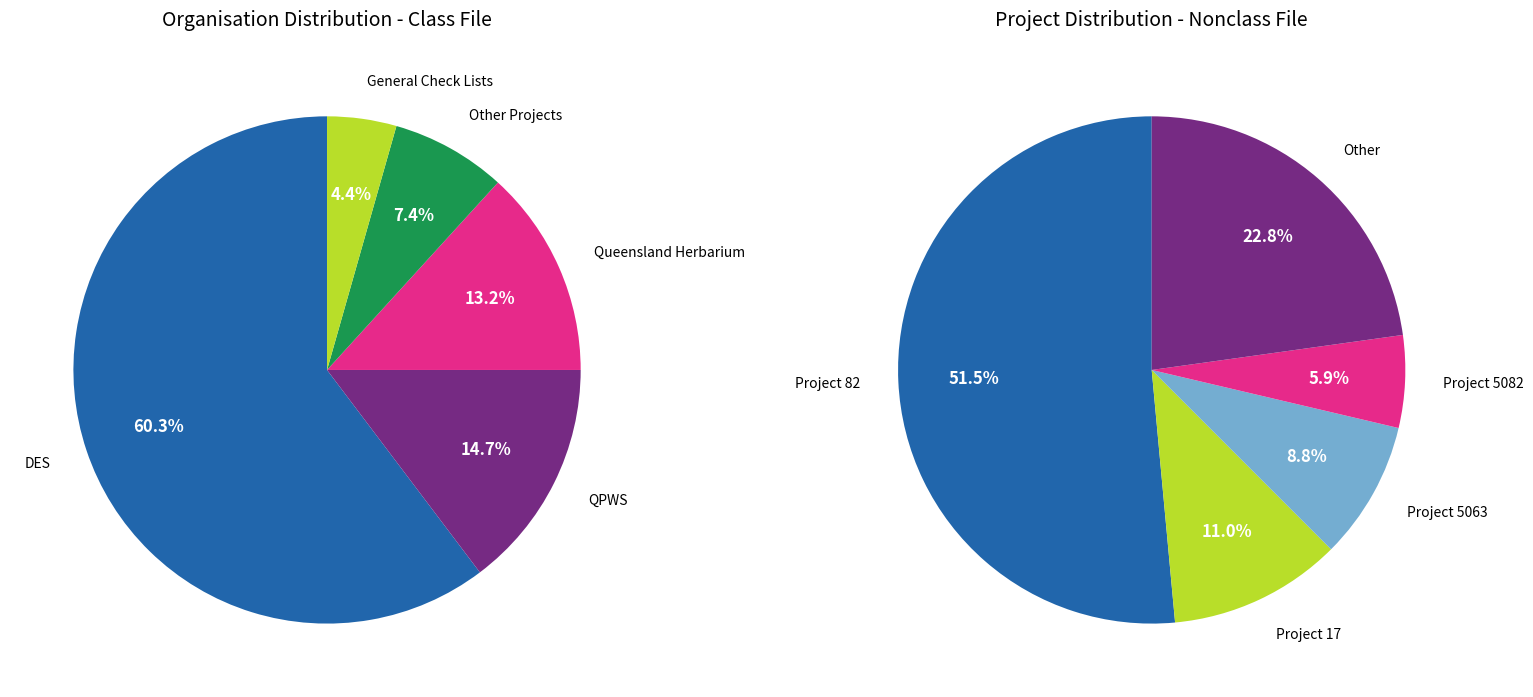

Between DES and General Check Lists, which is larger?

DES